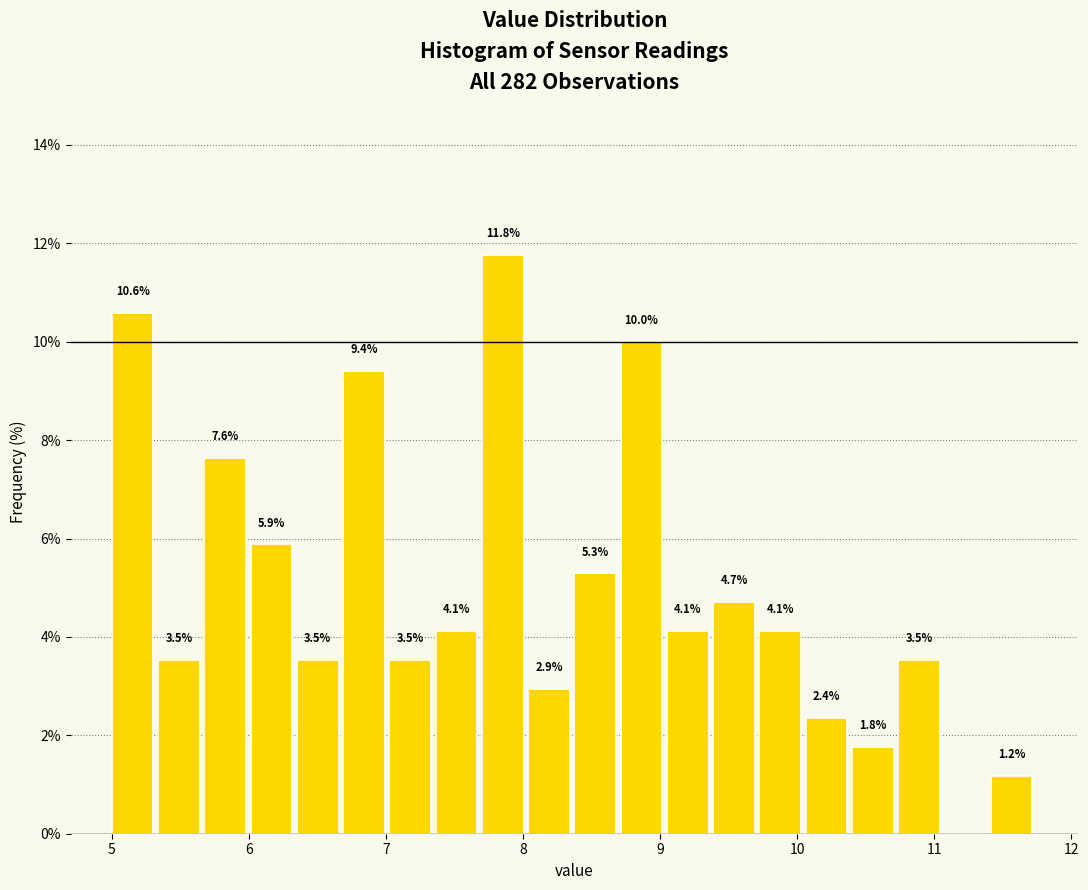

Around what value on the x-axis is the tallest bar? Give the approximate position of its centre, as read against the axis.

7.9